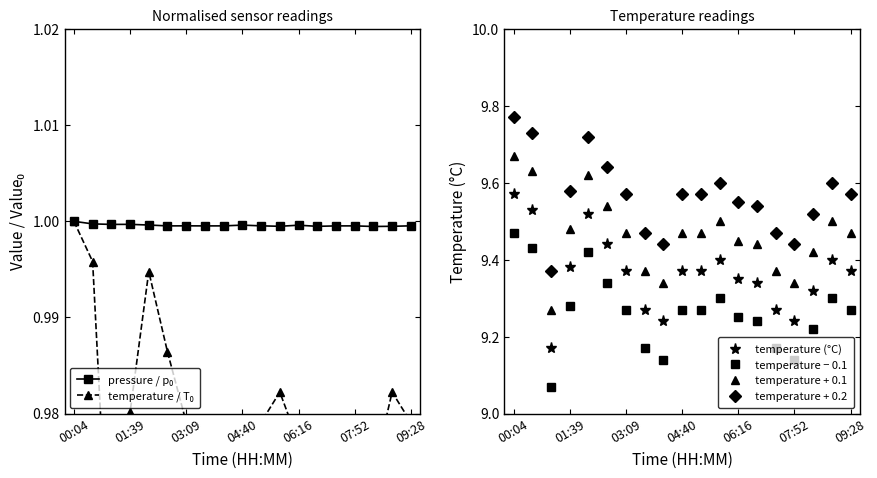

In temperature − 0.1, how many points are lower than both neighbors (excluding endpoints)?

3